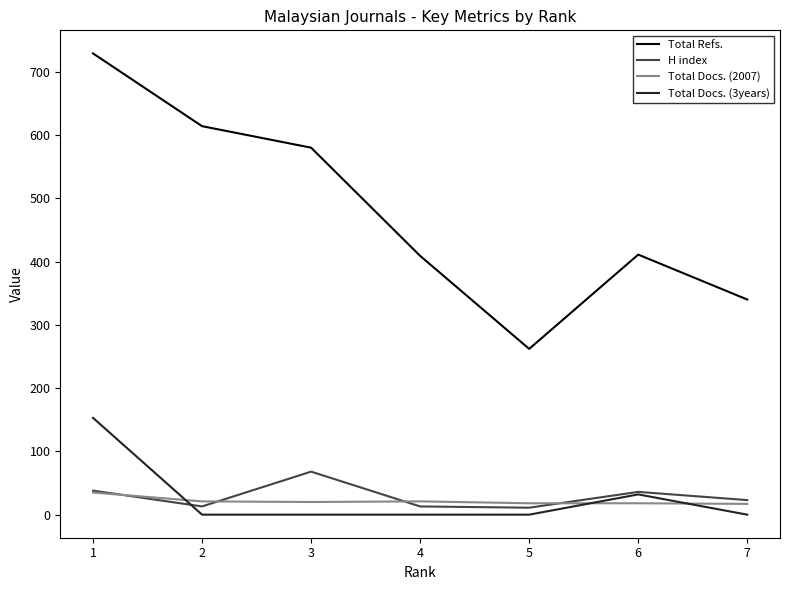

List the series in order of their peak value, highest first.

Total Refs., Total Docs. (3years), H index, Total Docs. (2007)